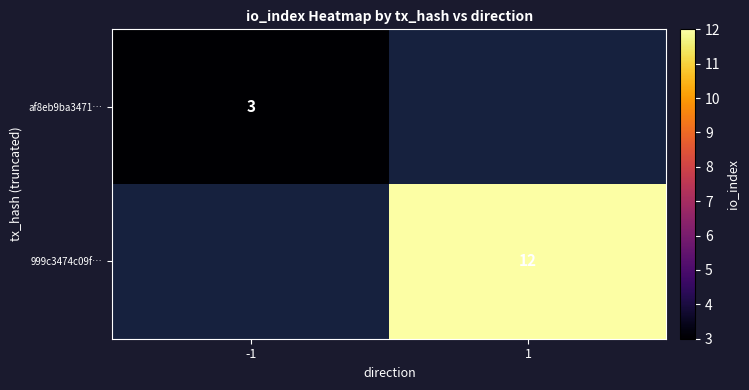

The value of 999c3474c09f… at 1 is 4. True or false?

False